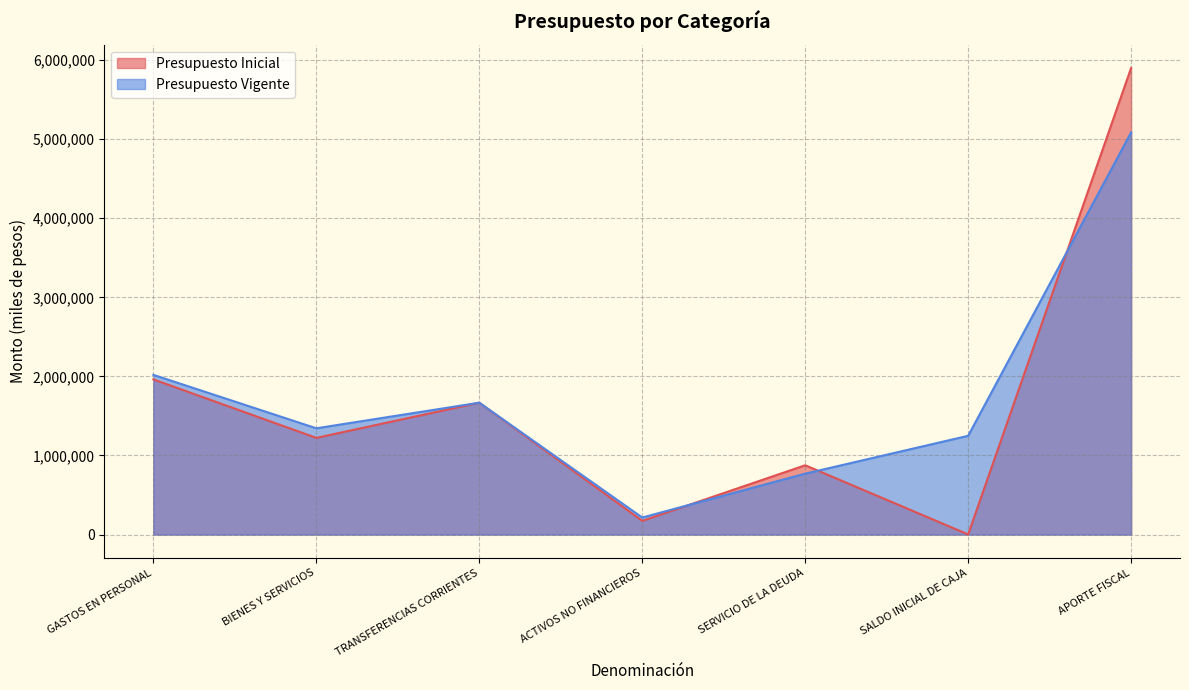

What are all the series names shown in the legend?

Presupuesto Inicial, Presupuesto Vigente